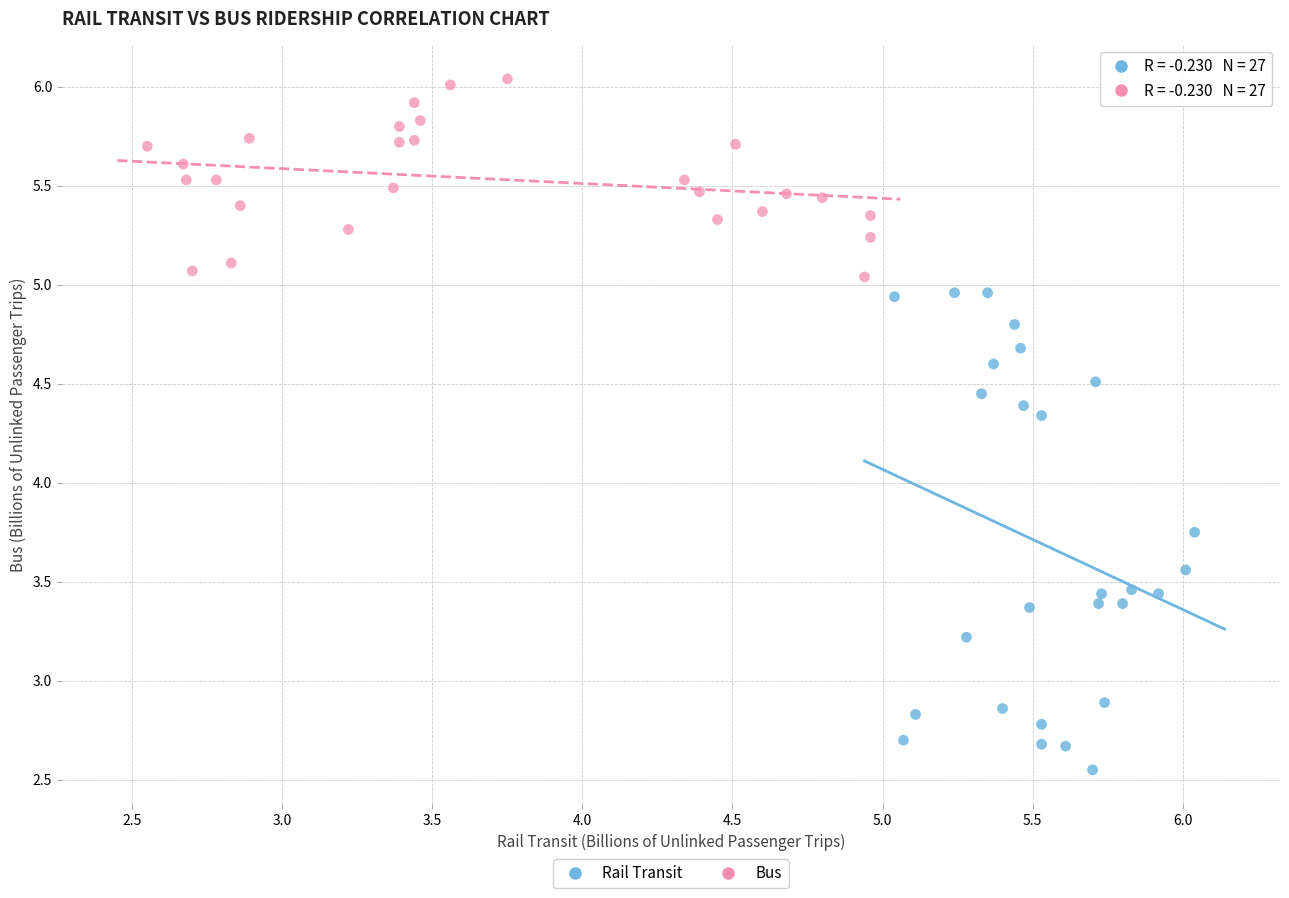

Which series contains the highest Y value?

Bus